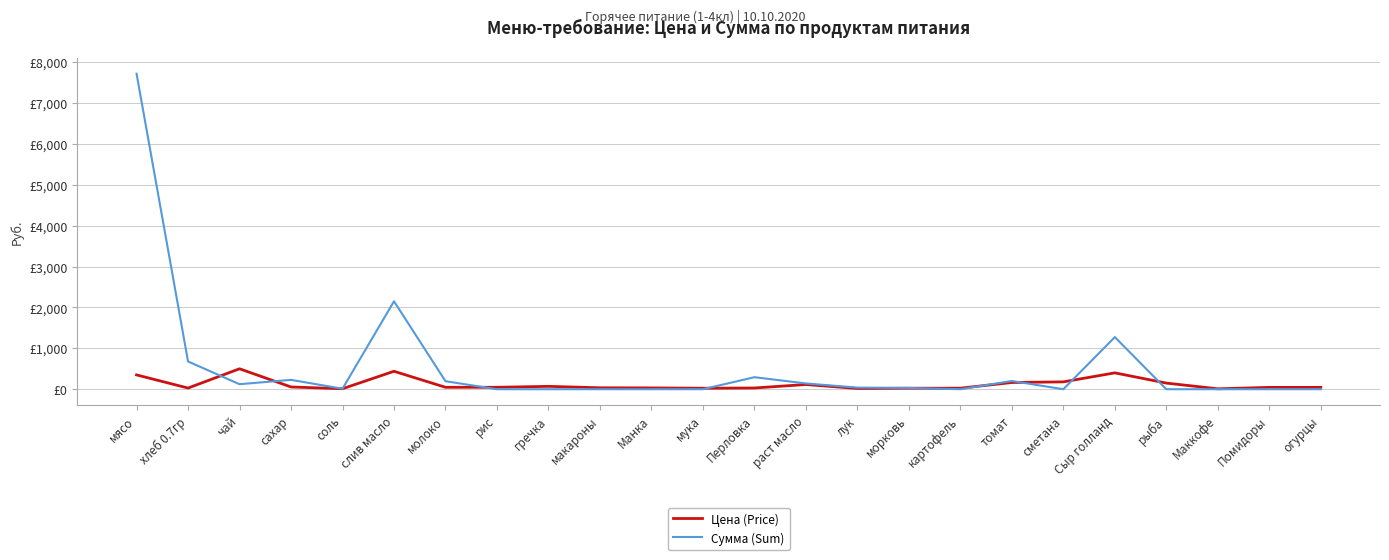

What are all the series names shown in the legend?

Цена (Price), Сумма (Sum)